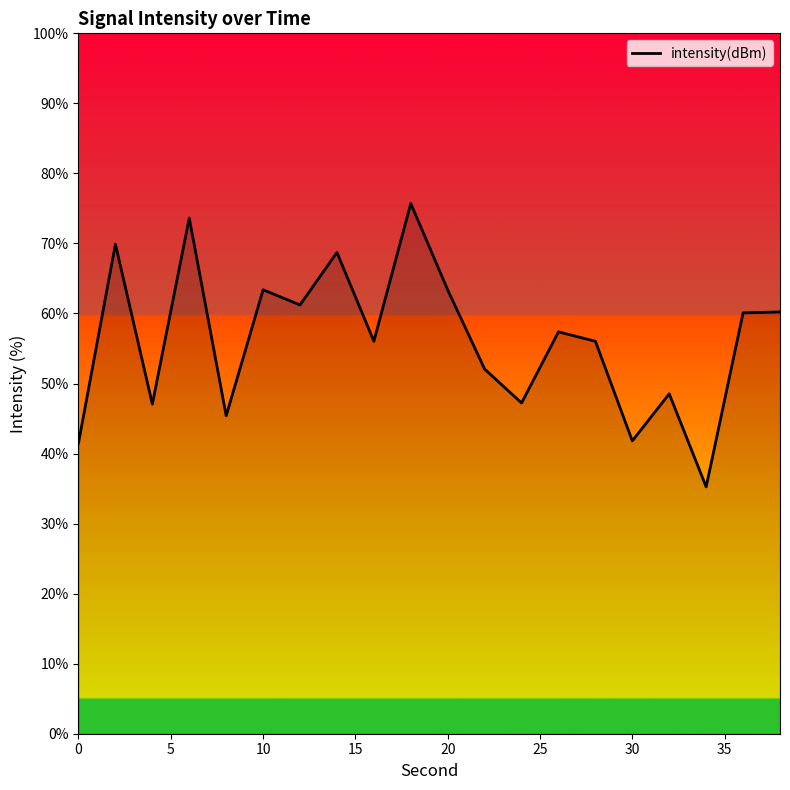

What is the difference between the maximum and minimum values?

40.5